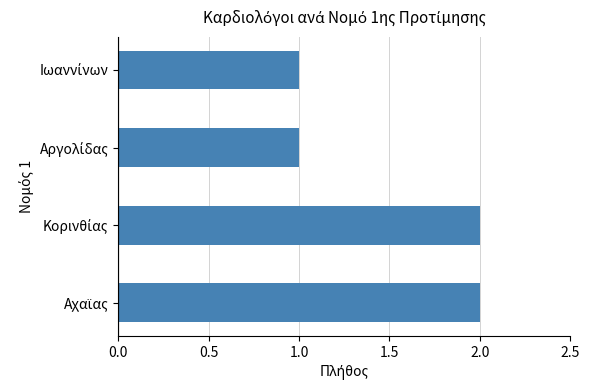

Reading bottom to top, extract all data points from this chart.

2	2	1	1